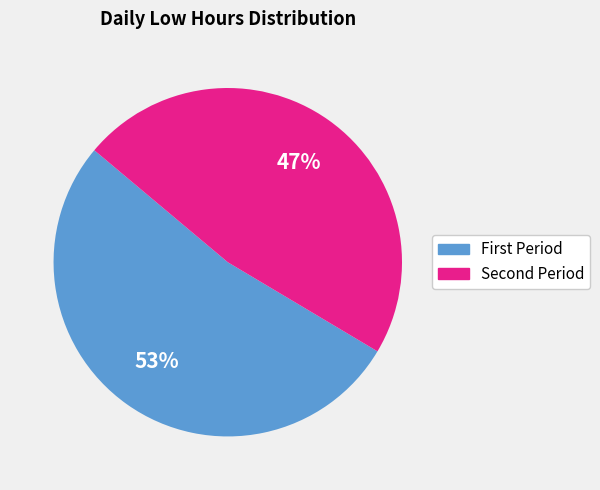

To the nearest percent, what is the average slice percentage?

50%